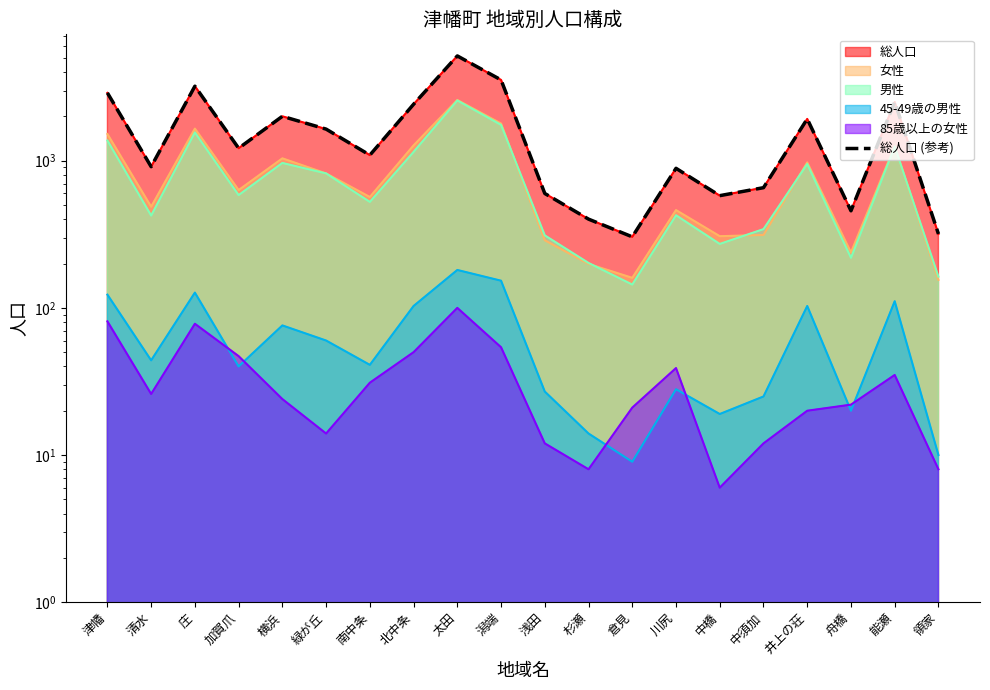

Rank the categories by value from highest to lowest.

太田, 潟端, 庄, 津幡, 能瀬, 北中条, 横浜, 井上の荘, 緑が丘, 加賀爪, 南中条, 清水, 川尻, 中須加, 浅田, 中橋, 舟橋, 杉瀬, 領家, 倉見